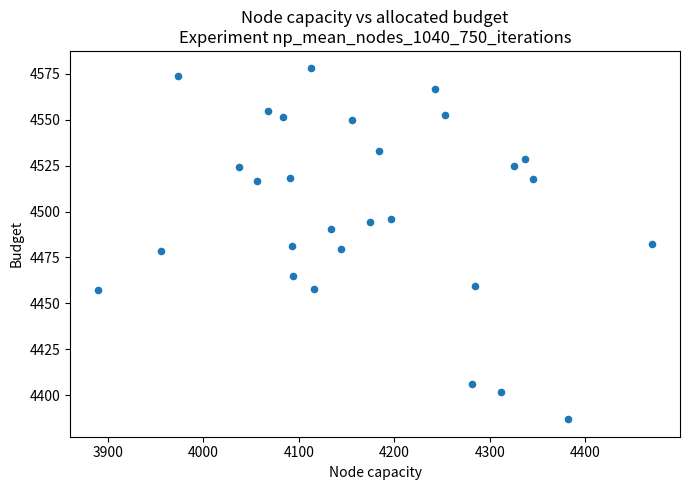

What is the range of Y values (max minus min)?

190.8